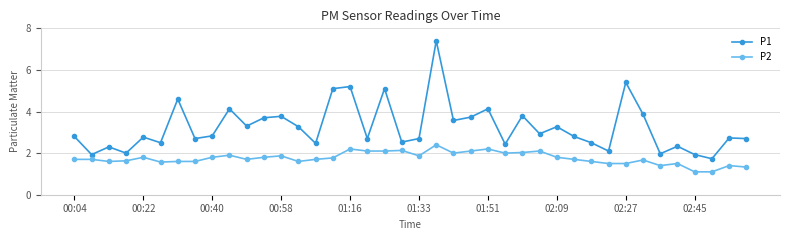

What is the value of the P2 point at the 17th from the left?

2.2